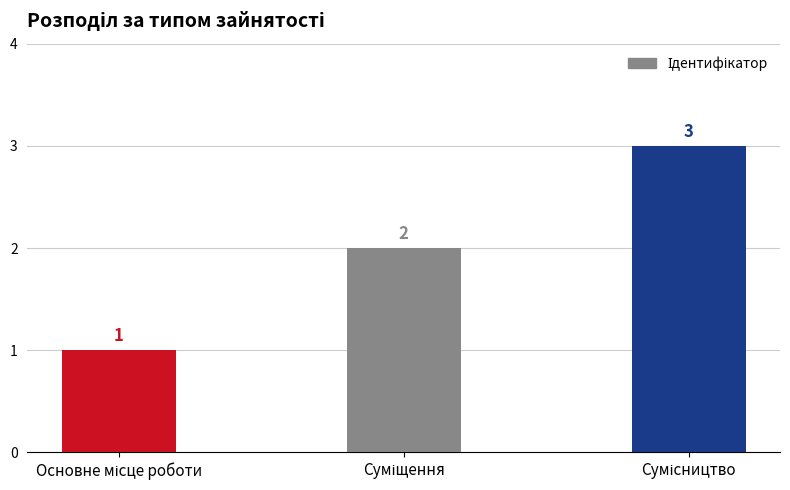

What is the greatest value displayed?

3